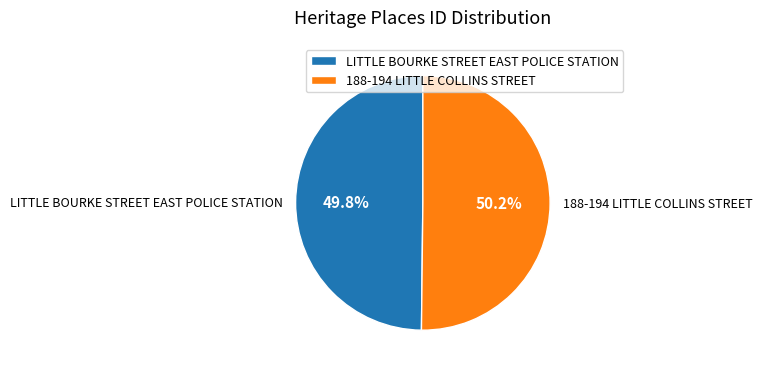

Approximately how many times larger is the value at LITTLE BOURKE STREET EAST POLICE STATION compared to 188-194 LITTLE COLLINS STREET?

1.0